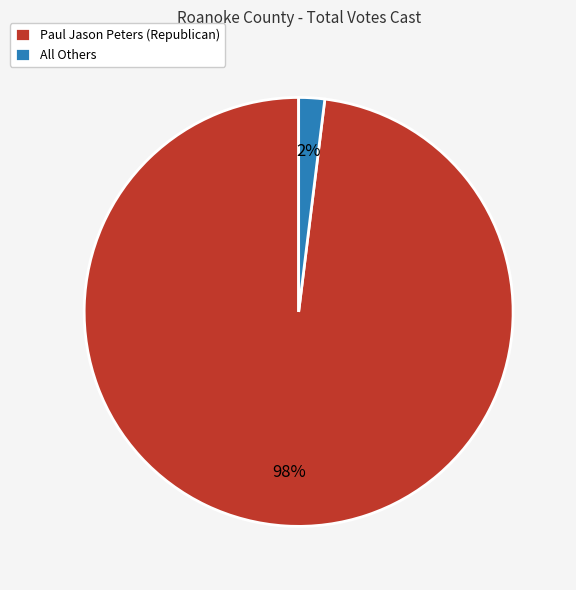

How many slices are in this pie chart?

2